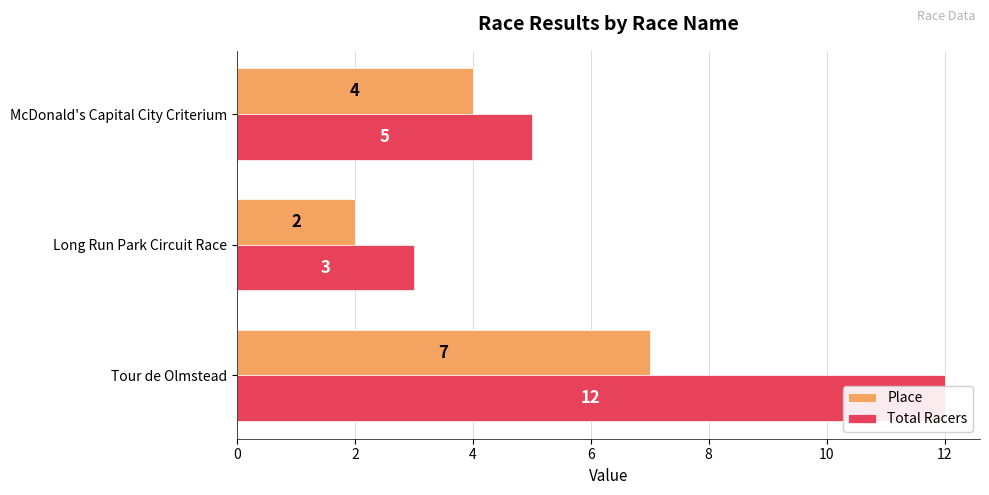

Does the chart contain stacked bars?

No